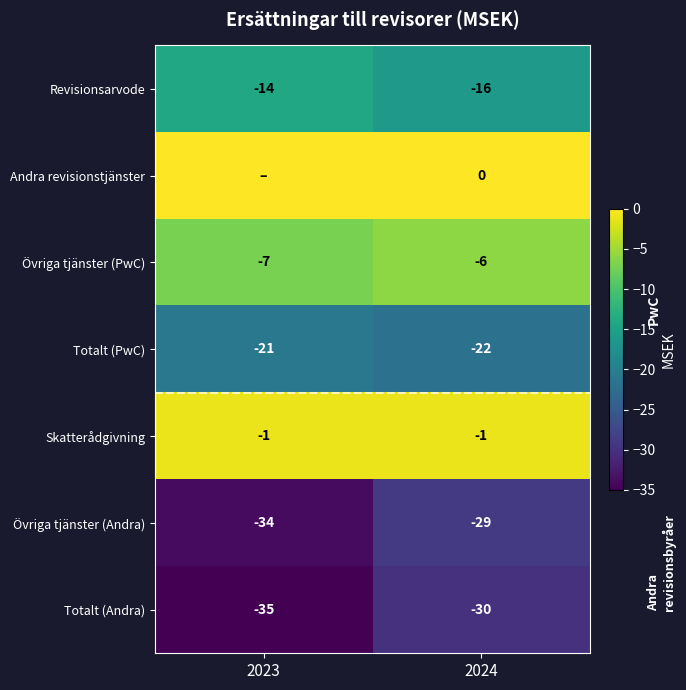

What is the sum of all Övriga tjänster (PwC) values?

-13